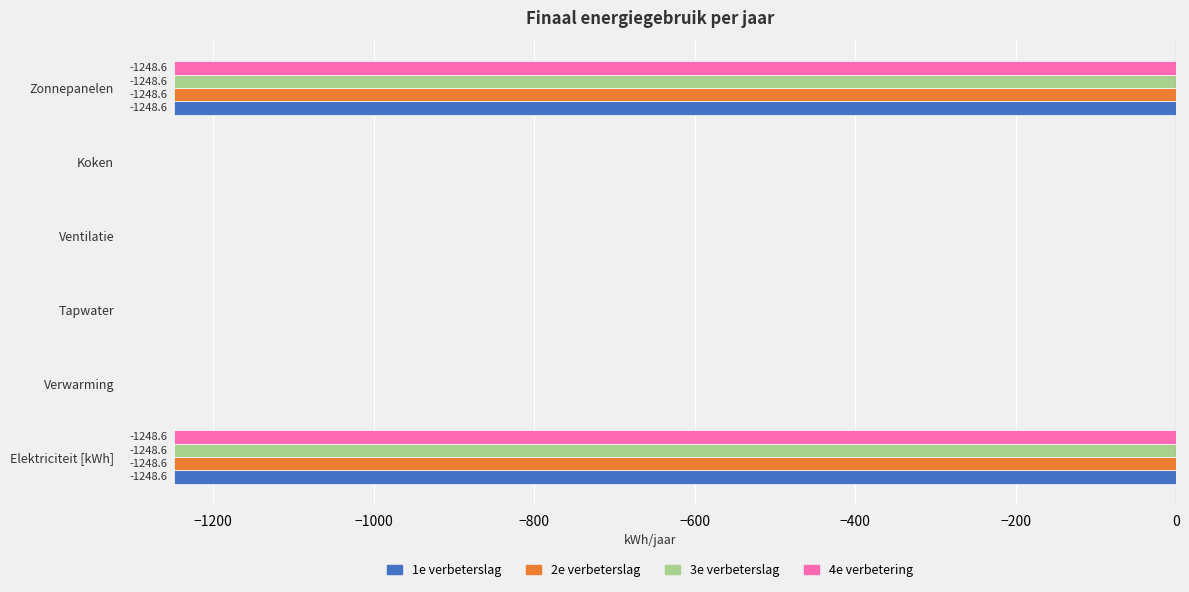

What is the sum of the 4e verbetering values at Elektriciteit [kWh] and Koken?

-1248.6